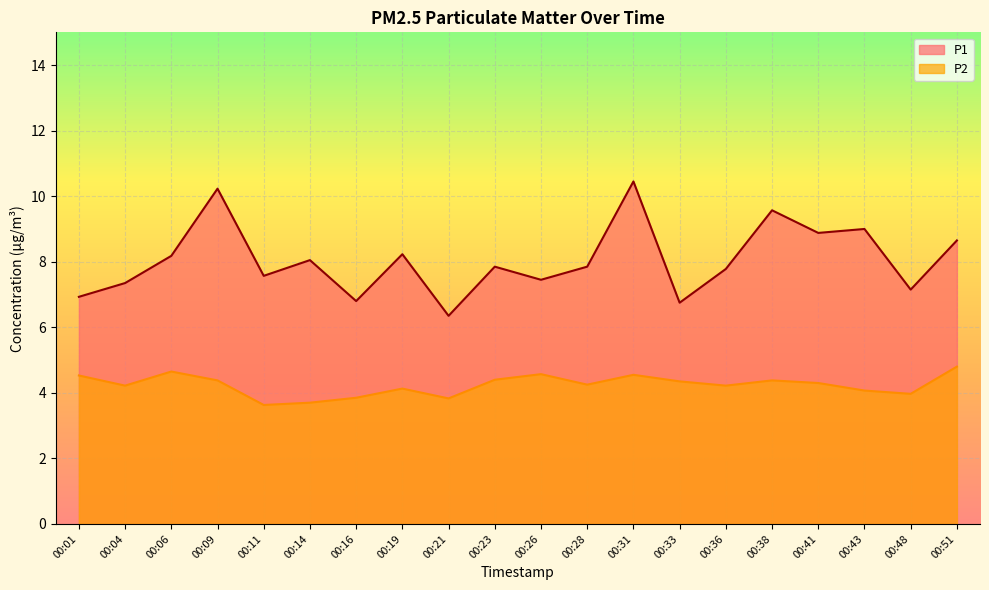

Which series has the largest total across all categories?

P1